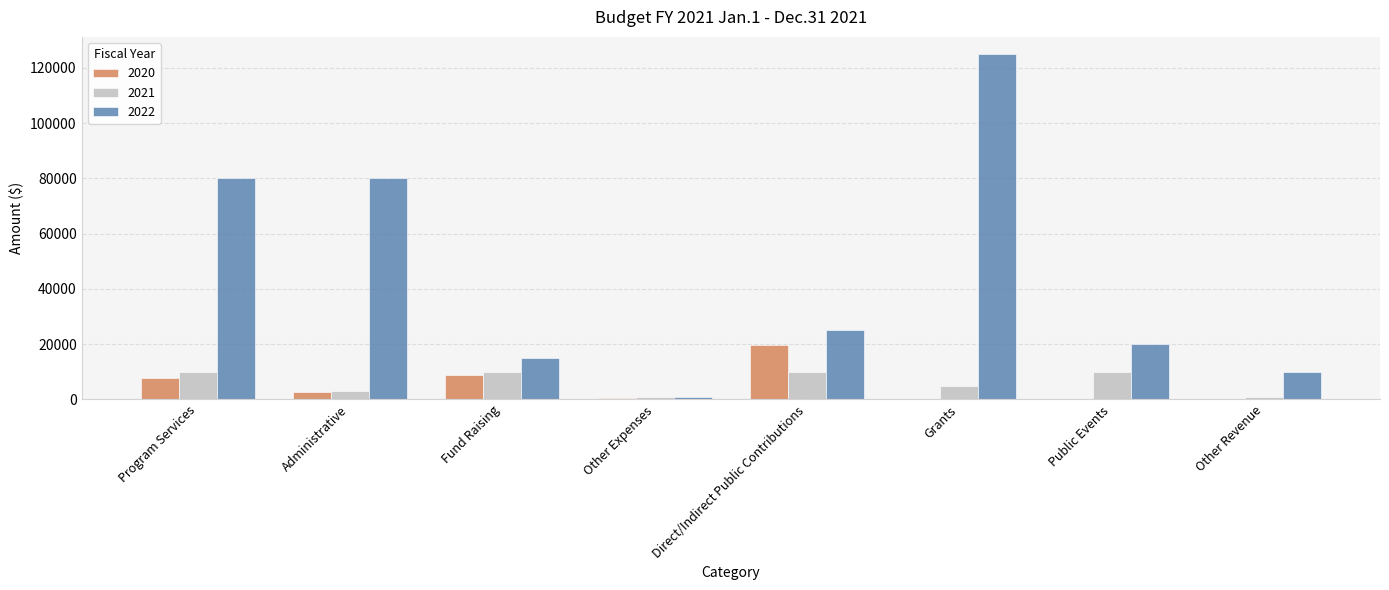

The value of 2020 at Other Revenue is -7138. True or false?

False